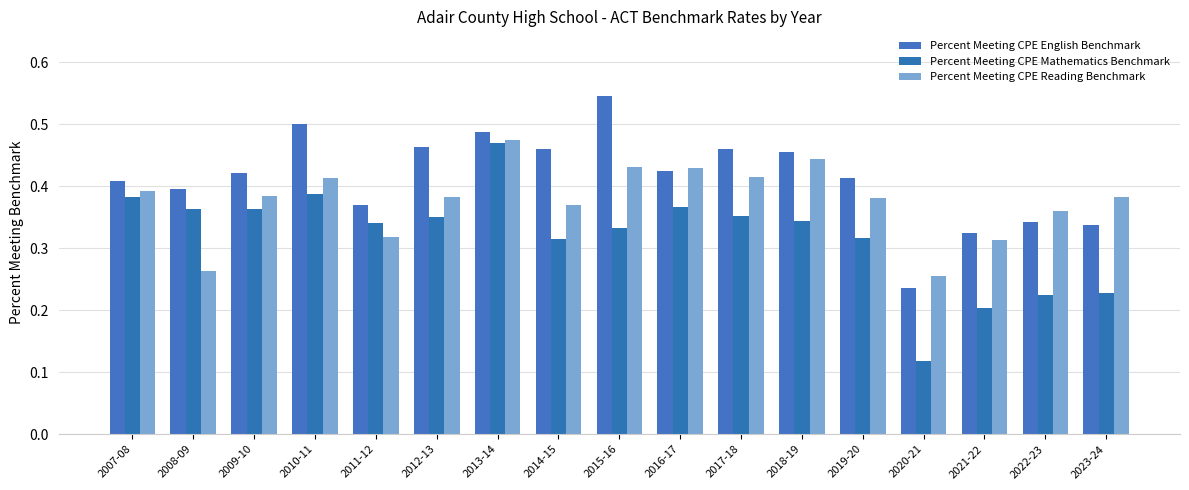

Reading left to right, transcribe all the data shown in this chart.

Percent Meeting CPE English Benchmark: 0.4	0.4	0.4	0.5	0.4	0.5	0.5	0.5	0.5	0.4	0.5	0.5	0.4	0.2	0.3	0.3	0.3
Percent Meeting CPE Mathematics Benchmark: 0.4	0.4	0.4	0.4	0.3	0.3	0.5	0.3	0.3	0.4	0.4	0.3	0.3	0.1	0.2	0.2	0.2
Percent Meeting CPE Reading Benchmark: 0.4	0.3	0.4	0.4	0.3	0.4	0.5	0.4	0.4	0.4	0.4	0.4	0.4	0.3	0.3	0.4	0.4